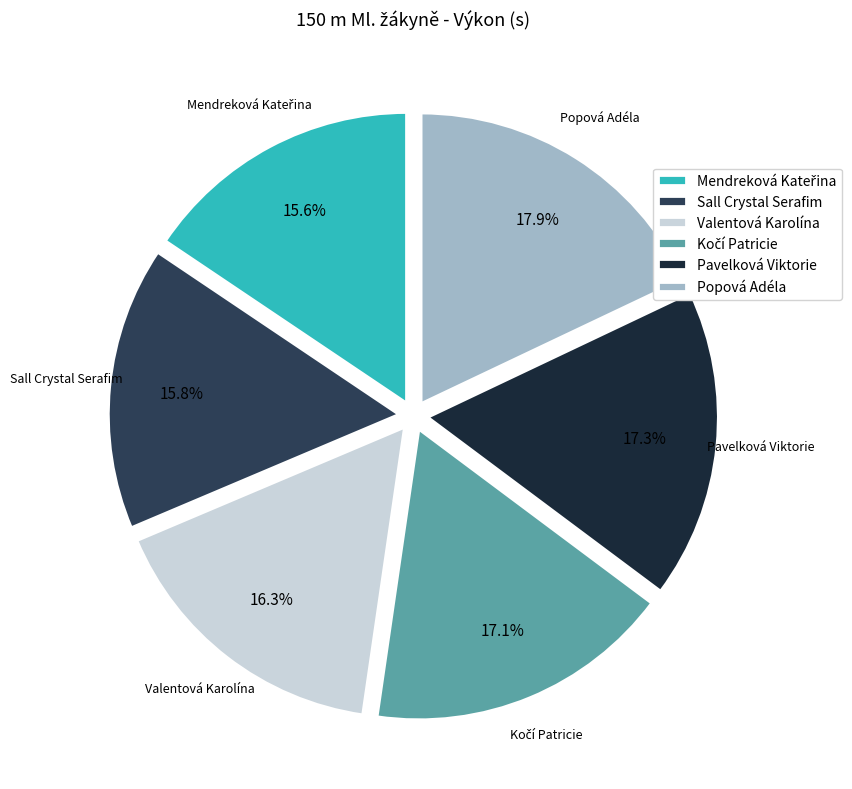

Is there any slice that represents more than half of the pie?

No